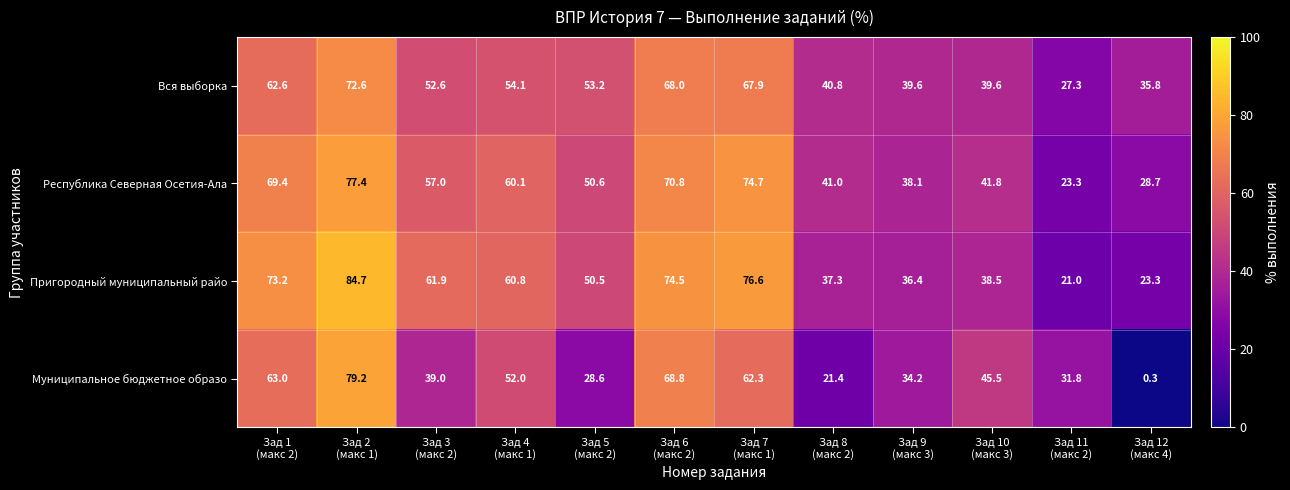

What is the minimum value shown in the chart?

0.3